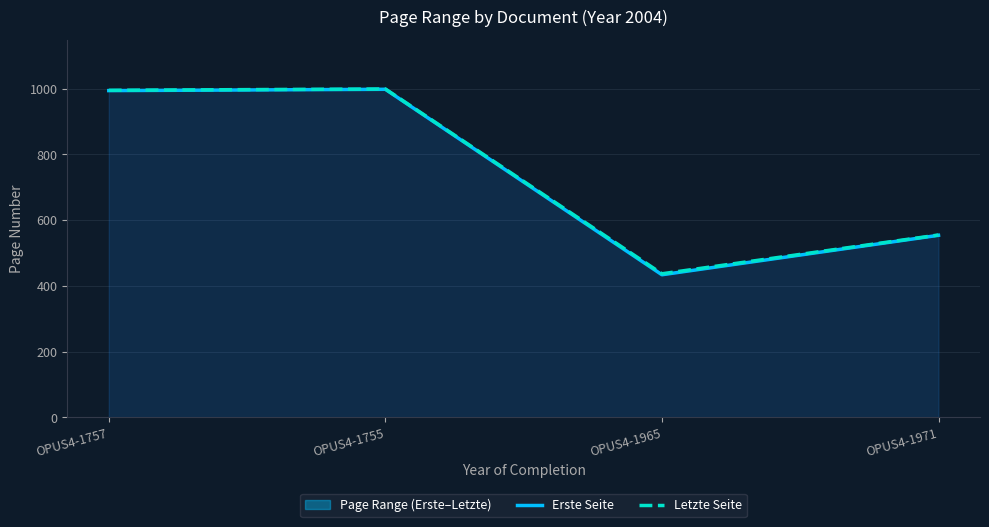

Between OPUS4-1755 and OPUS4-1965, which series saw the biggest shift?

Erste Seite